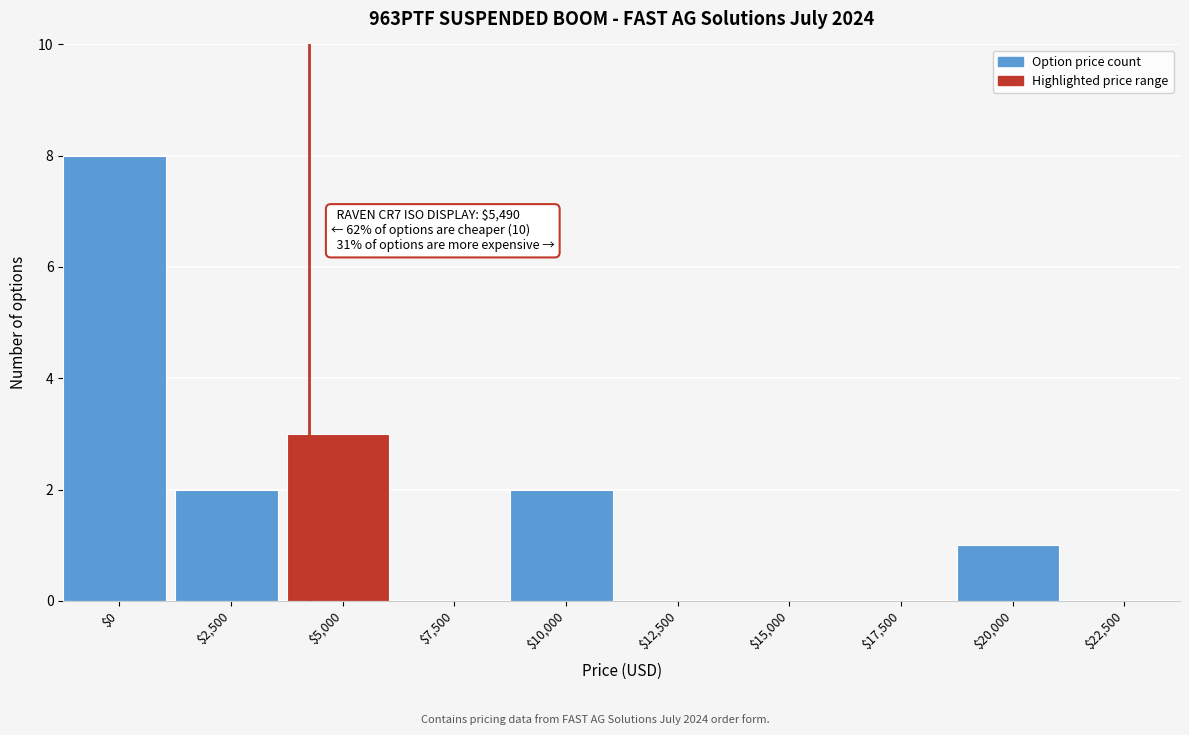

What is the sum of all values?

16